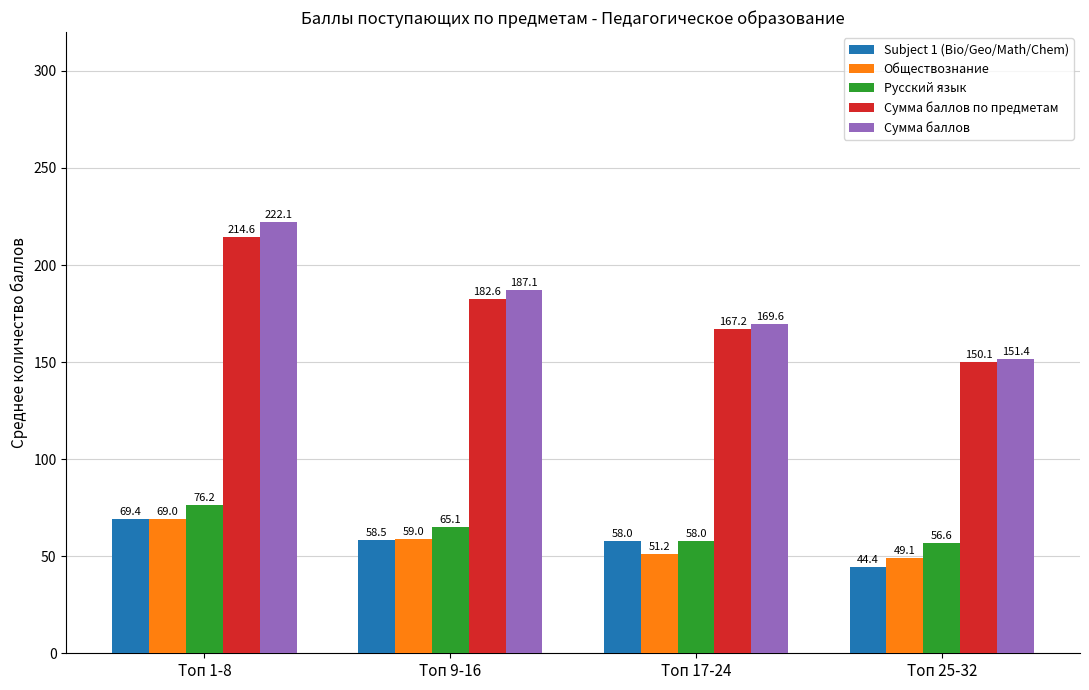

Are the bars grouped side by side (vs. stacked)?

Yes